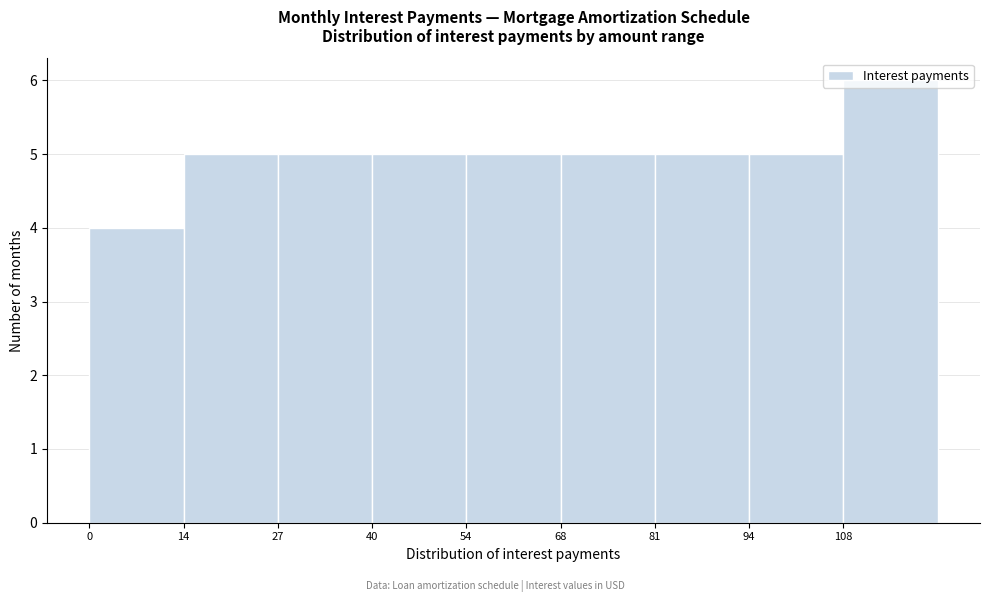

Which range on the x-axis has the tallest bar?

108.0 to 121.5